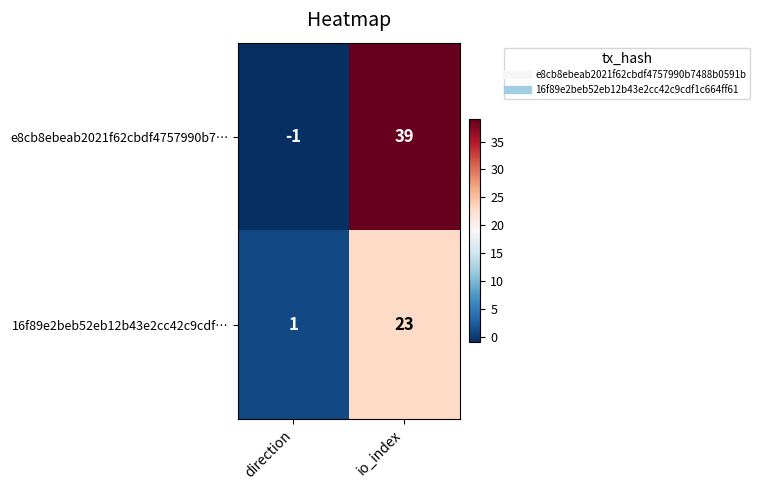

The value of e8cb8ebeab2021f62cbdf4757990b7… at io_index is 26. True or false?

False